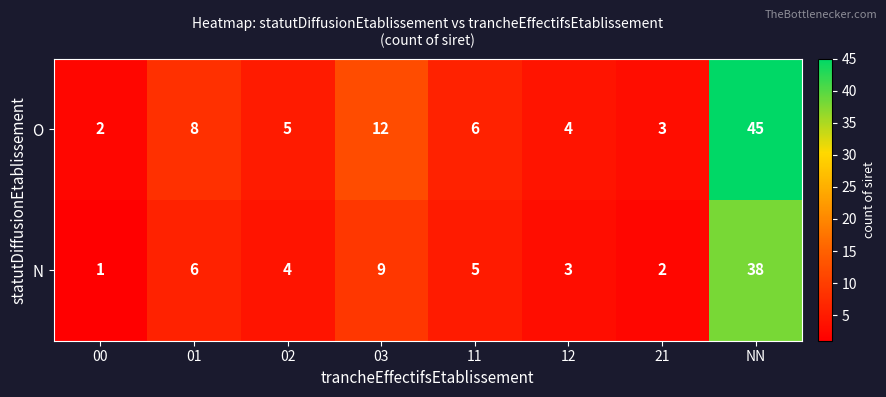

List the series in order of their peak value, lowest first.

N, O